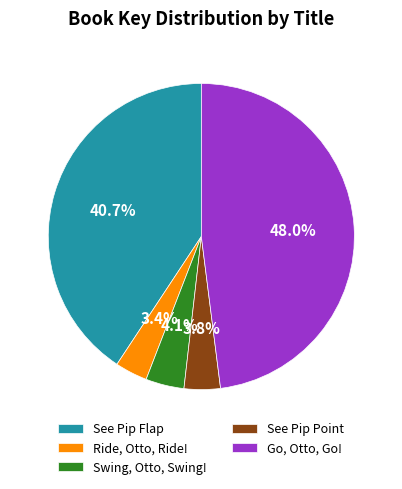

Between Ride, Otto, Ride! and Swing, Otto, Swing!, which is larger?

Swing, Otto, Swing!